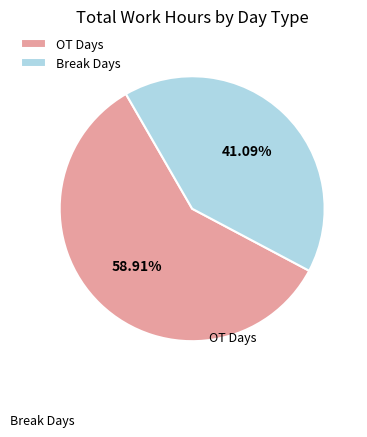

Which category has the biggest portion of the pie?

OT Days